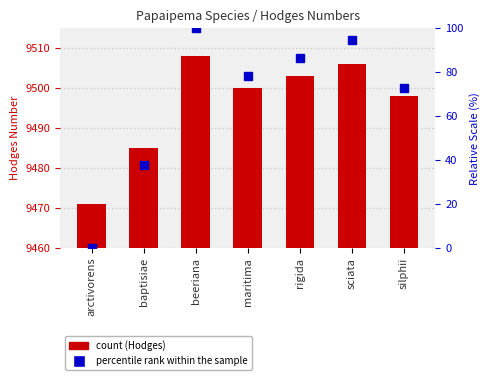

True or false: Hodges has a value of 13751.6 at rigida.

False